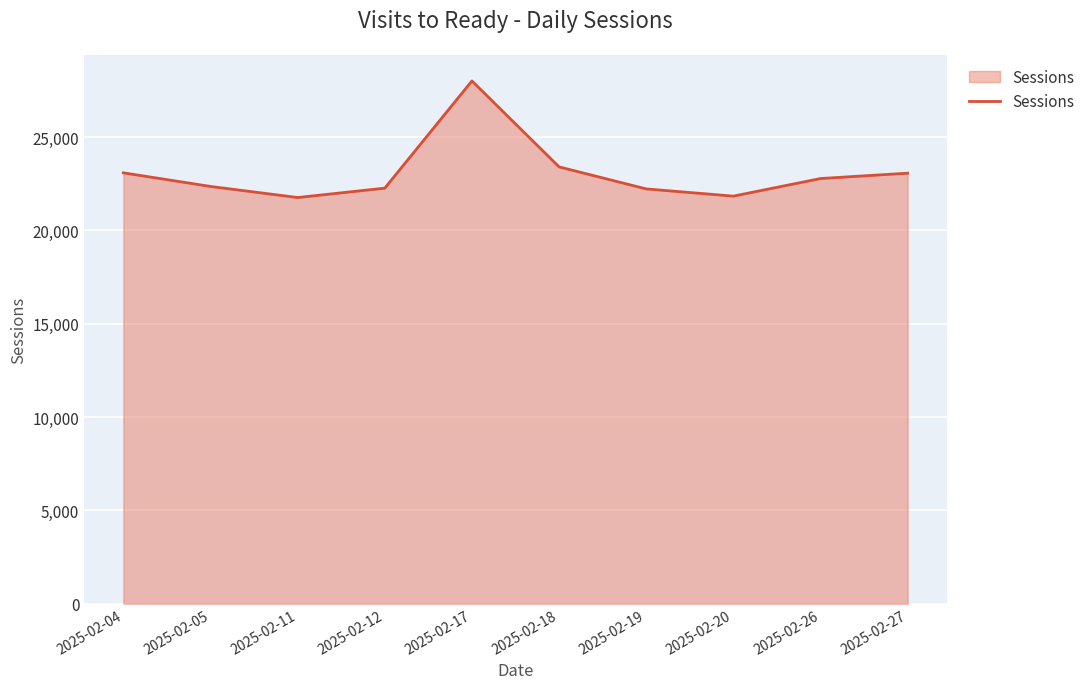

What is the difference between the maximum and minimum values?

6248